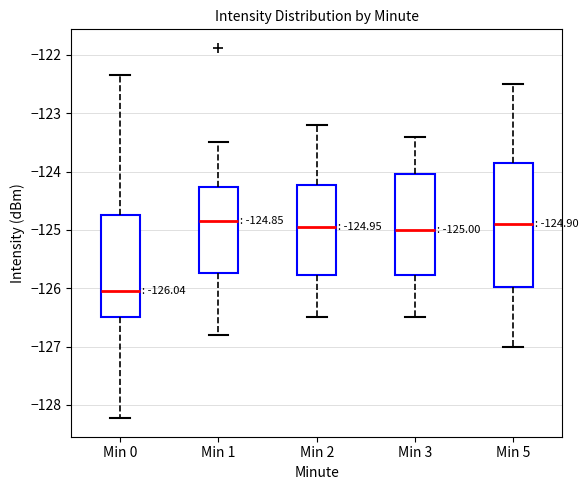

Comparing the boxes themselves (not the whiskers), which one is the tallest?

Min 5